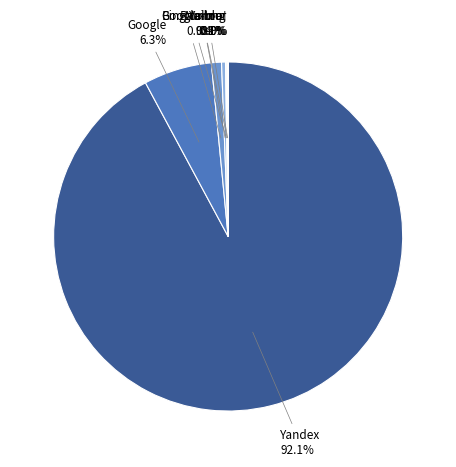

How many segments does this pie chart have?

7